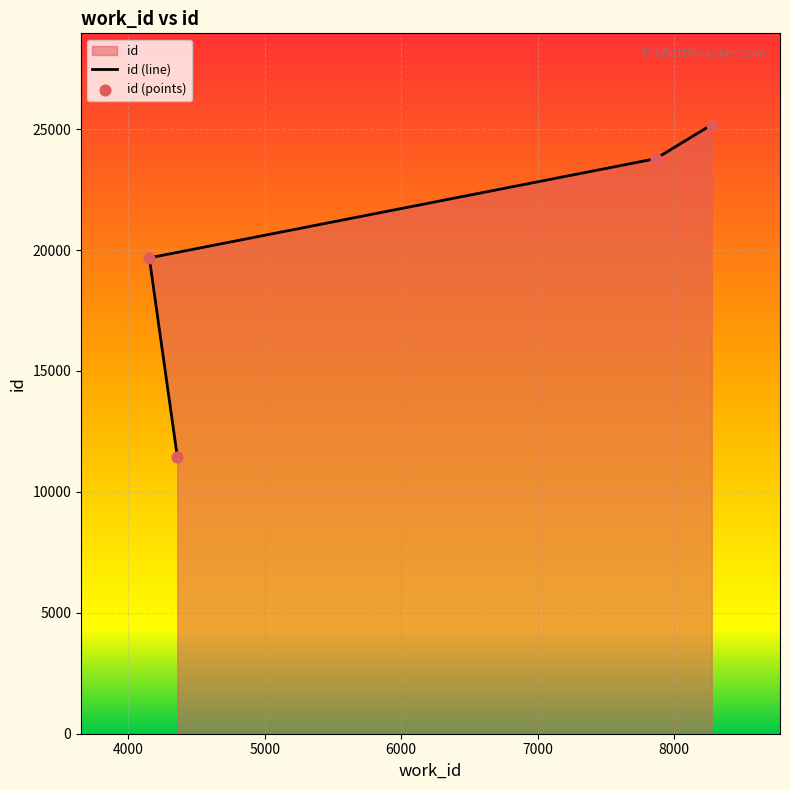

What is the ratio of the value at 4360 to the value at 7864?

0.5